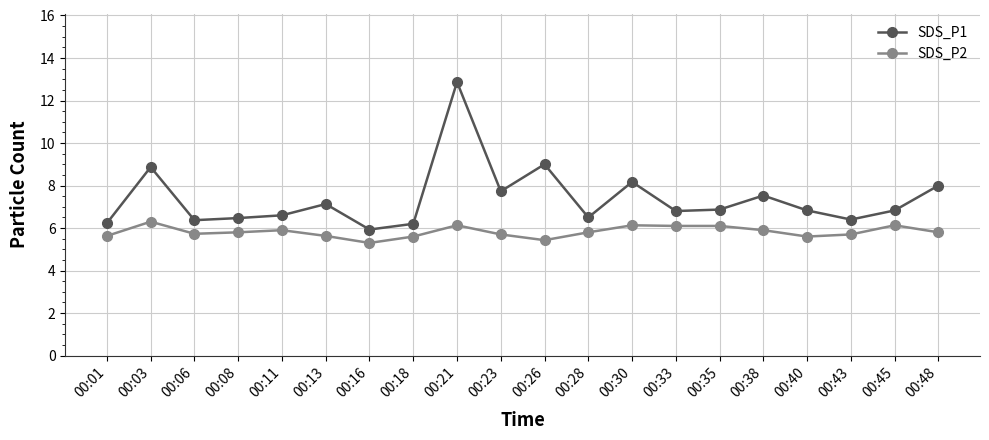

Rank the series by their average value, from highest to lowest.

SDS_P1, SDS_P2